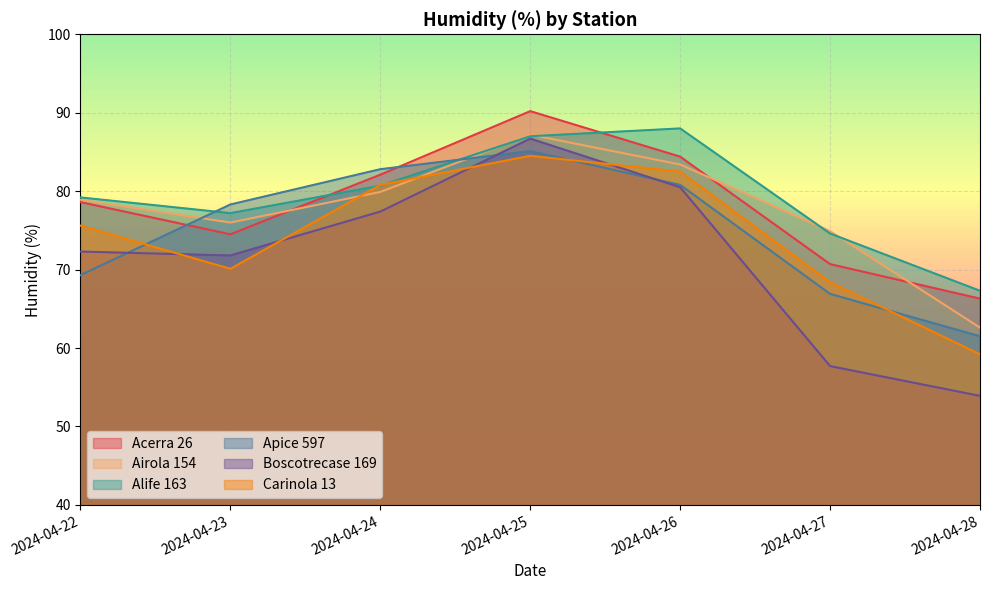

Is the value of Carinola 13 at 2024-04-25 greater than the value of Airola 154 at 2024-04-25?

No